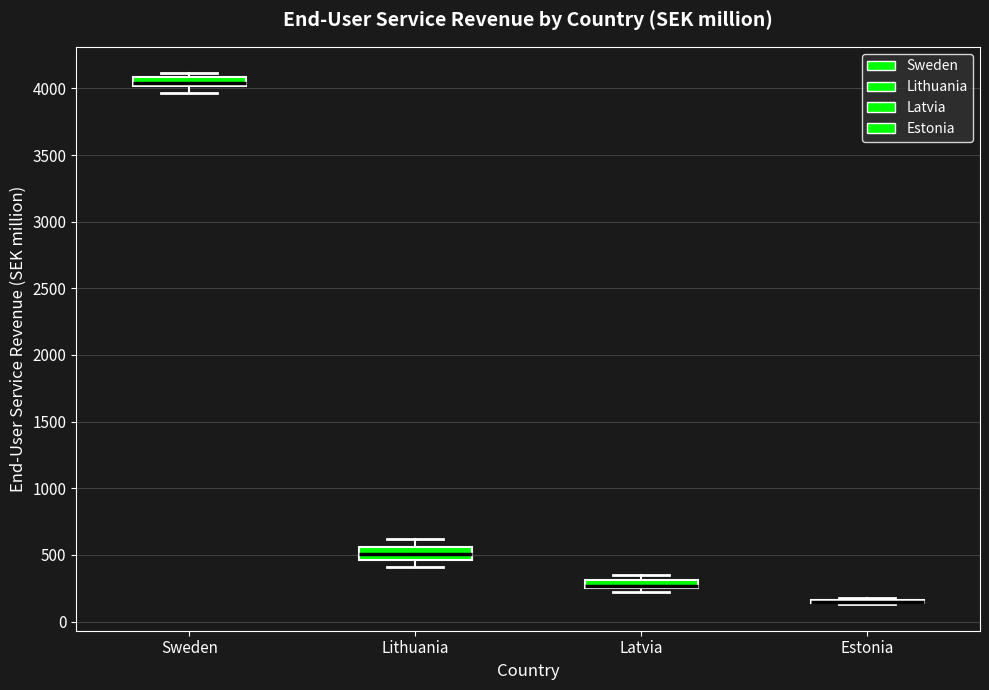

Where does the median line of the box for Lithuania sit on the y-axis? The values are not printed on the chart, so give them approximately, as read against the axis.

500